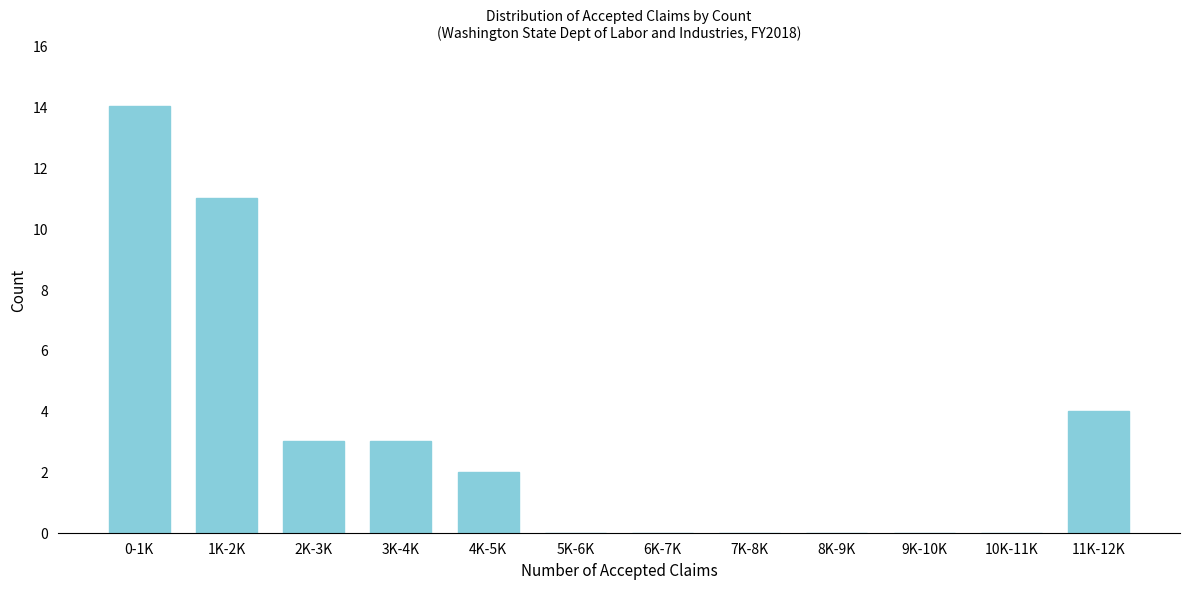

Reading right to left, what are all the values shown in this chart?

11K-12K=4	10K-11K=0	9K-10K=0	8K-9K=0	7K-8K=0	6K-7K=0	5K-6K=0	4K-5K=2	3K-4K=3	2K-3K=3	1K-2K=11	0-1K=14